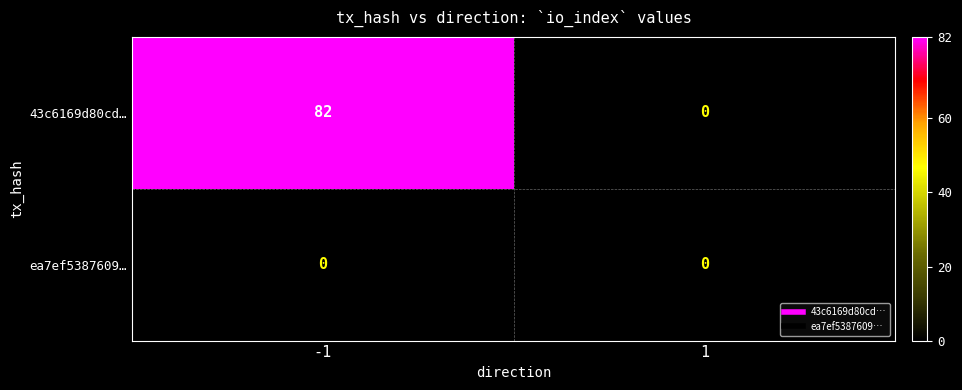

Which series has the widest spread of values?

43c6169d80cd…